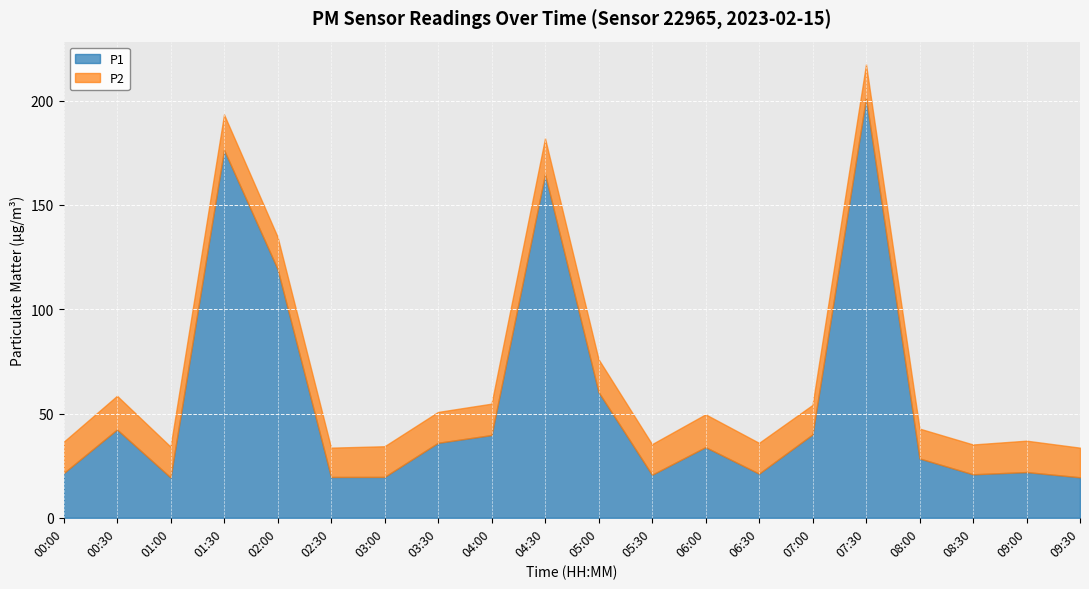

How many categories are shown in the chart?

20